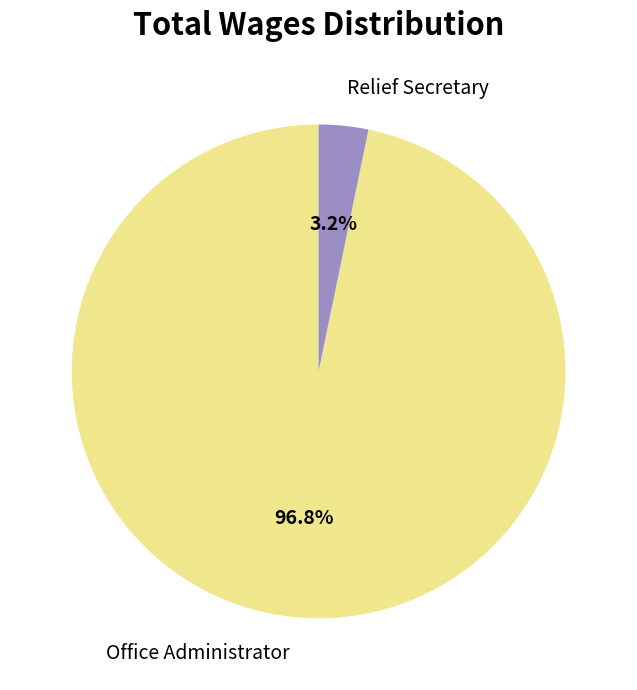

To the nearest percent, what is the difference between the Relief Secretary and Office Administrator slice percentages?

94%